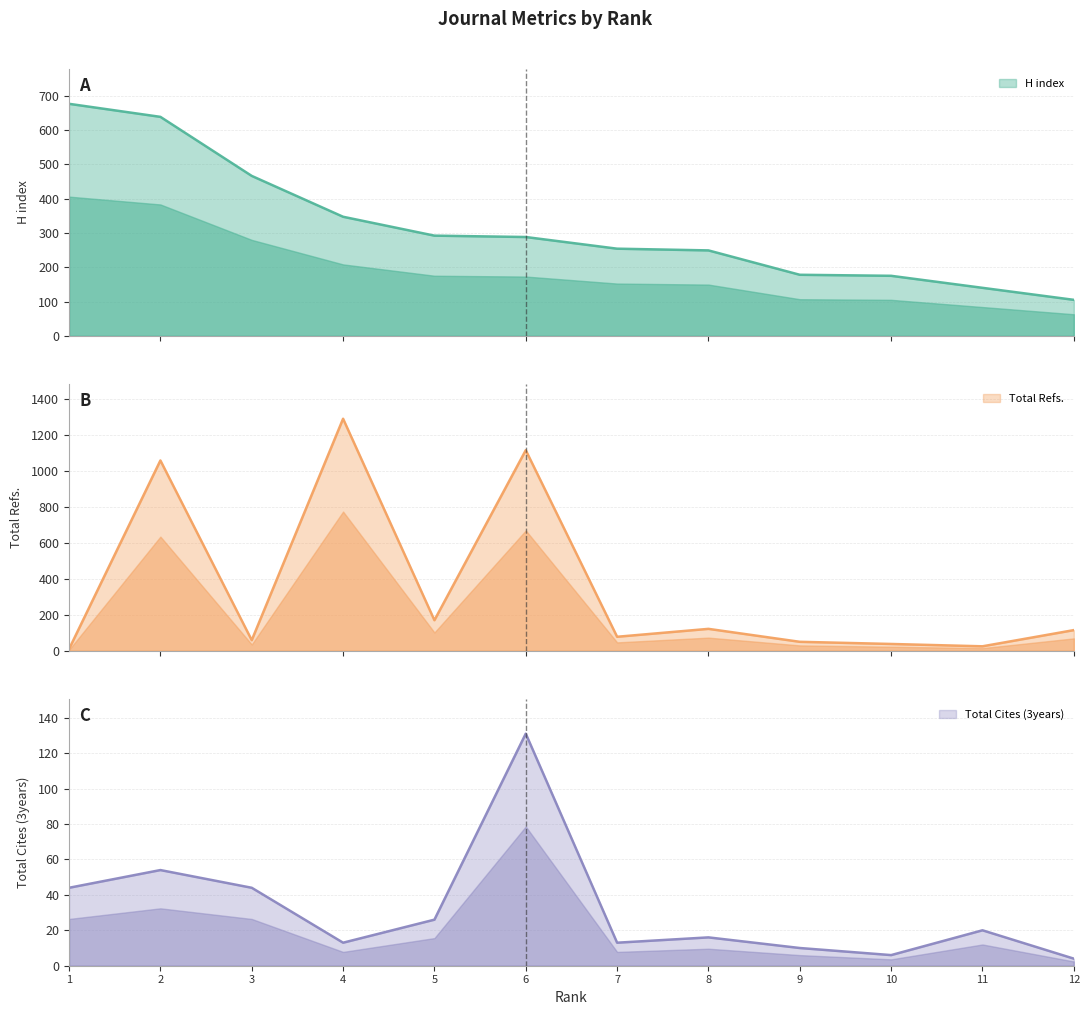

True or false: H index and Total Cites (3years) intersect in this chart.

False